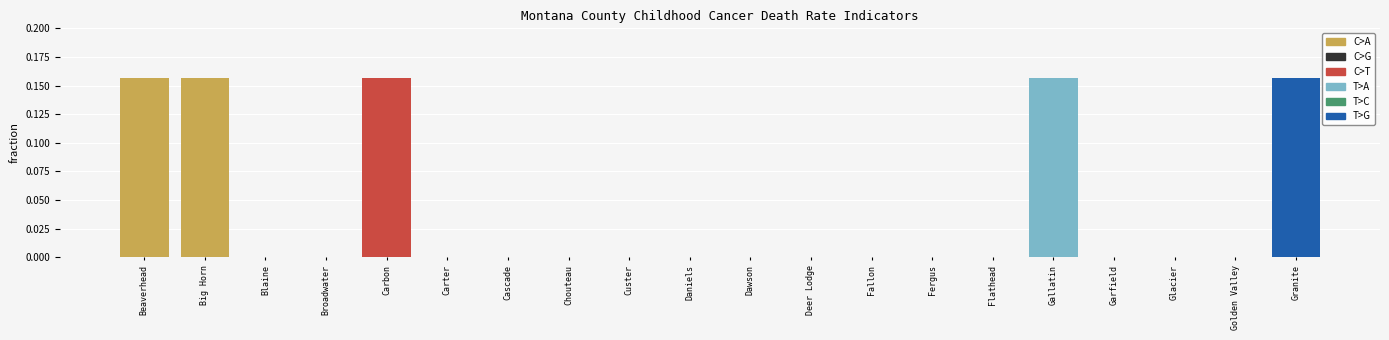

How many groups of bars are there?

20